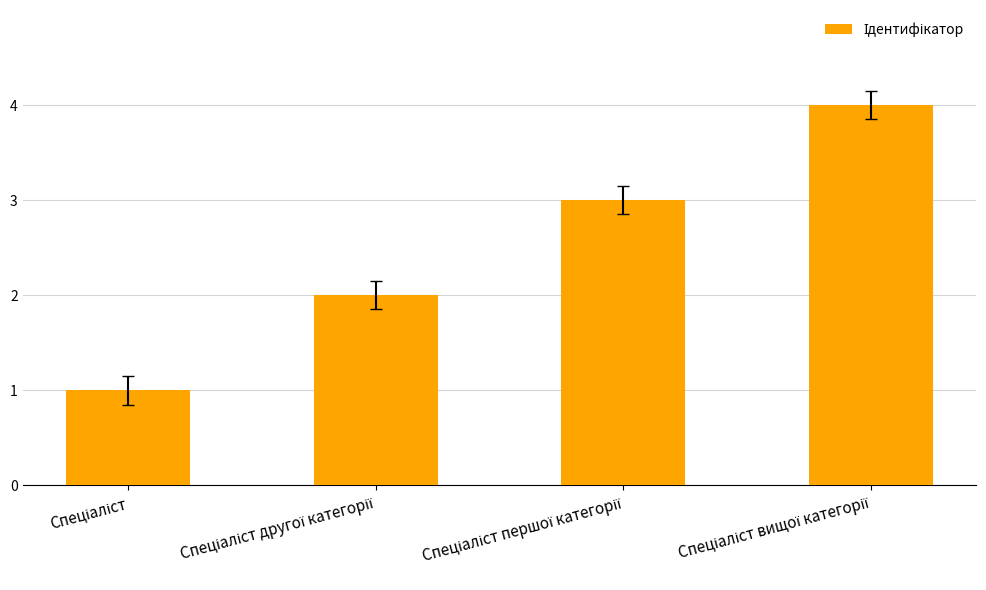

What is the sum of all values?

10